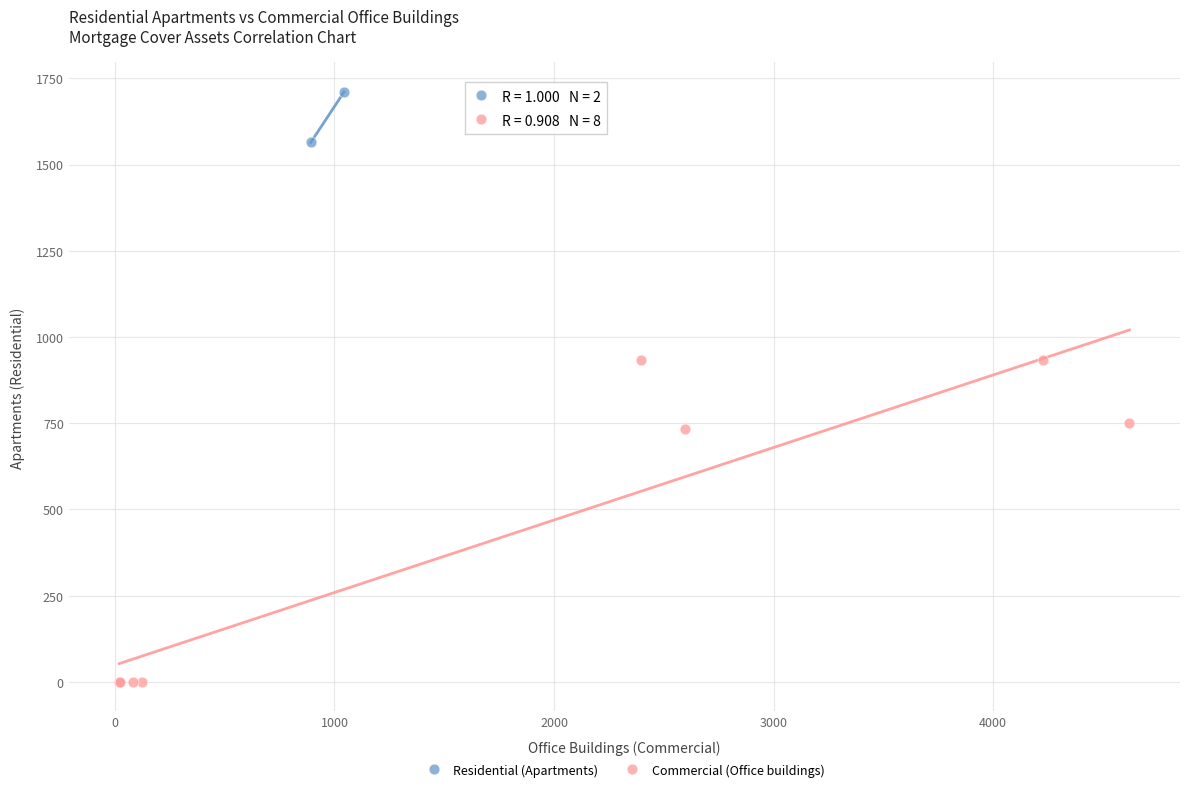

Which series has the widest spread of Y values?

Commercial (Office buildings)